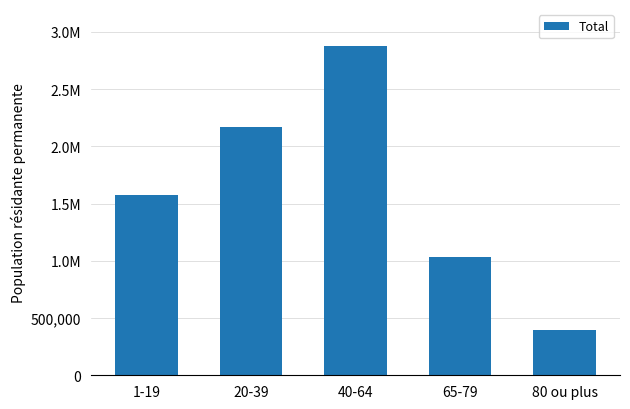

Reading right to left, what are all the values shown in this chart?

398721	1034026	2880900	2172473	1572102